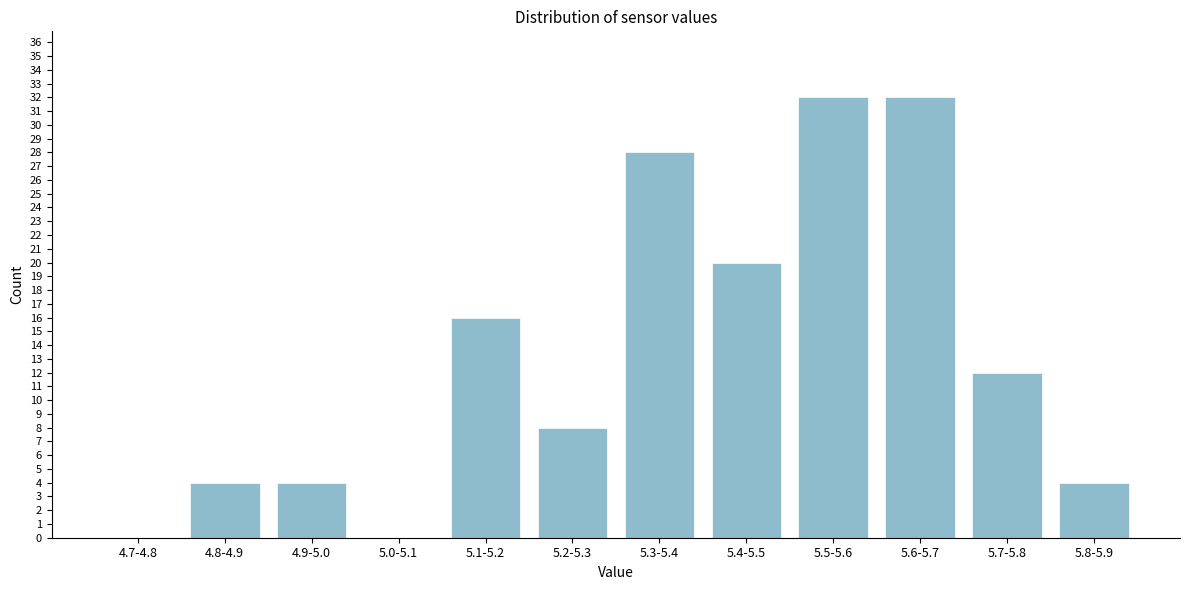

Reading left to right, extract all data points from this chart.

4.7-4.8=0	4.8-4.9=4	4.9-5.0=4	5.0-5.1=0	5.1-5.2=16	5.2-5.3=8	5.3-5.4=28	5.4-5.5=20	5.5-5.6=32	5.6-5.7=32	5.7-5.8=12	5.8-5.9=4